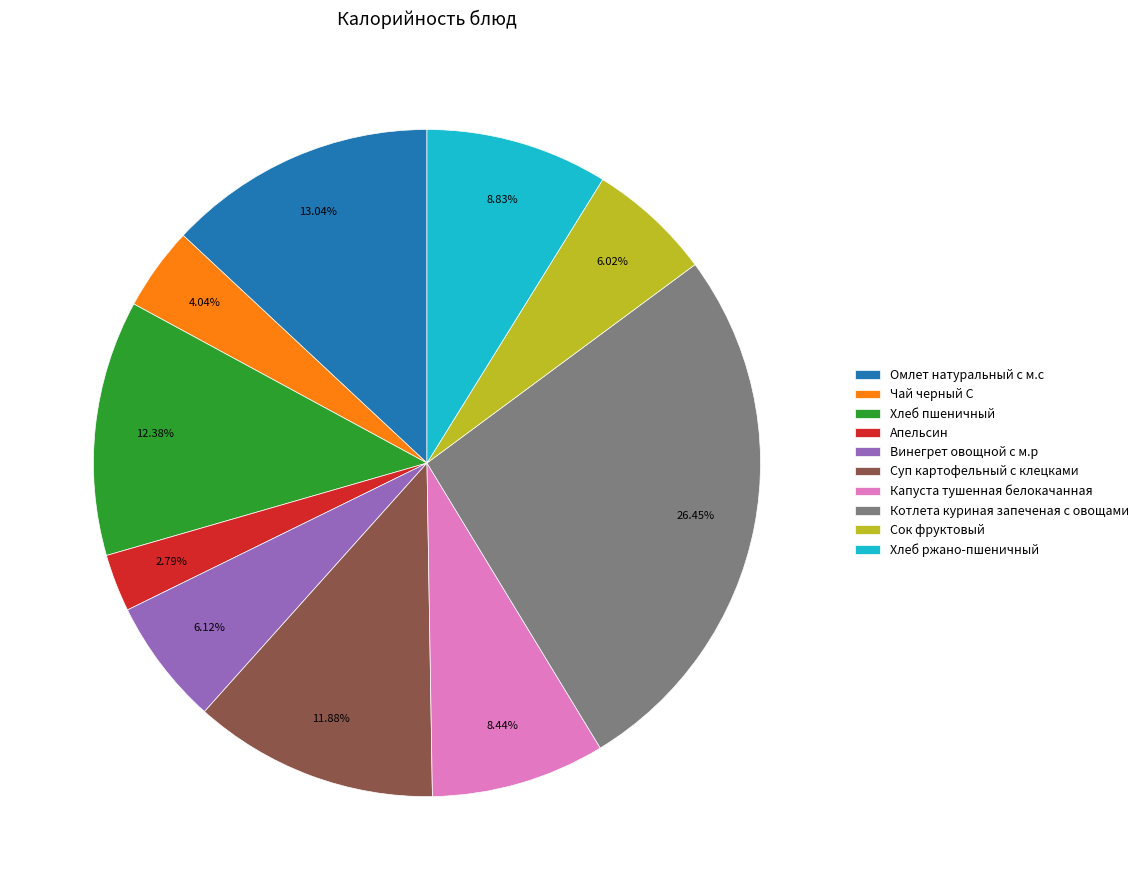

Combined, what portion of the pie is Чай черный С and Винегрет овощной с м.р?

10.2%